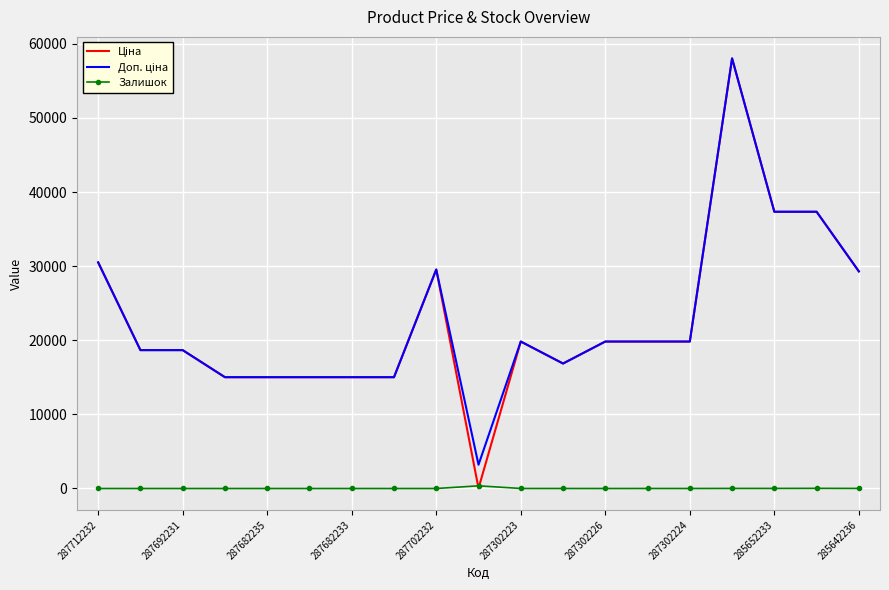

True or false: Ціна and Доп. ціна cross at least once.

False